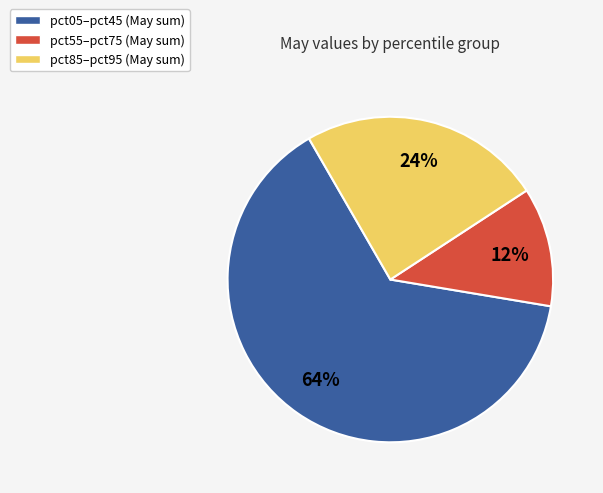

Which slice is the largest?

pct05–pct45 (May sum)